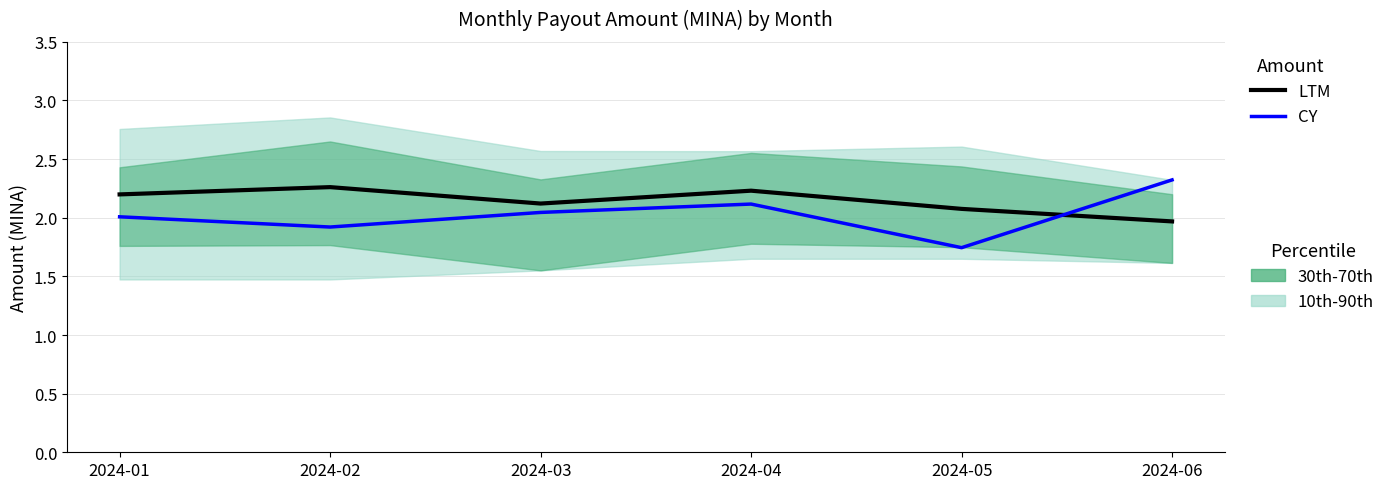

Which category has the highest value in the CY series?

2024-06